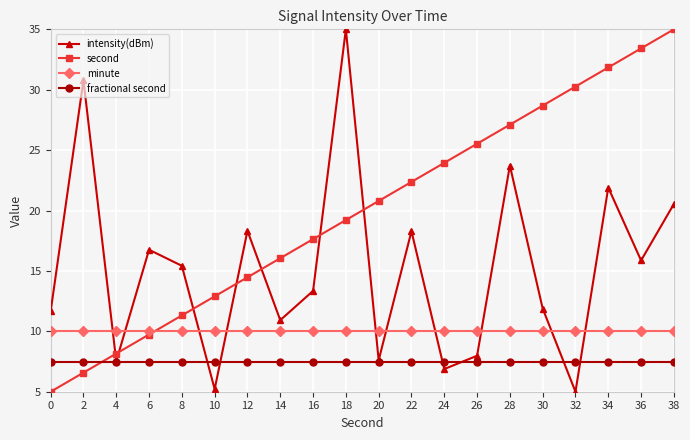

The second series shows 8.5 at 10. True or false?

False